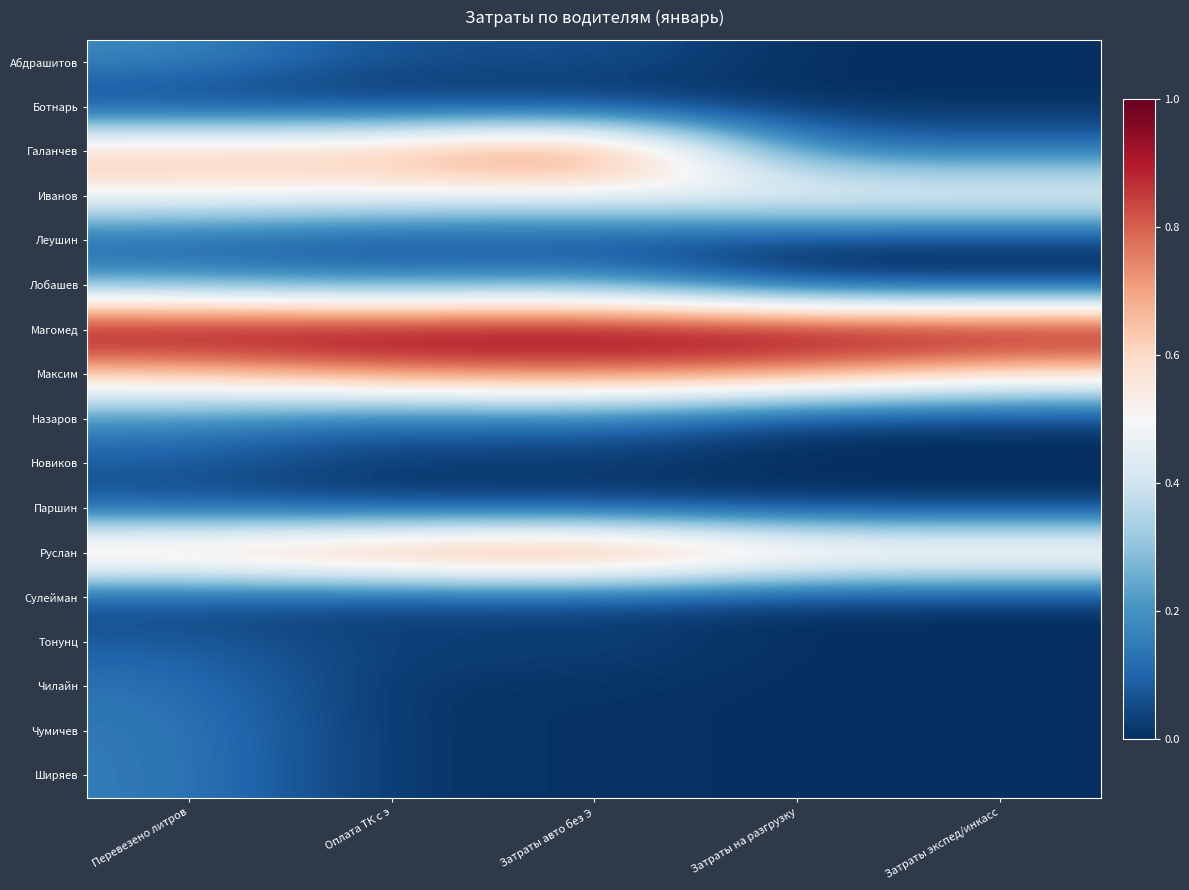

What is the total value across all series at Затраты экспед/инкасс?

2.9